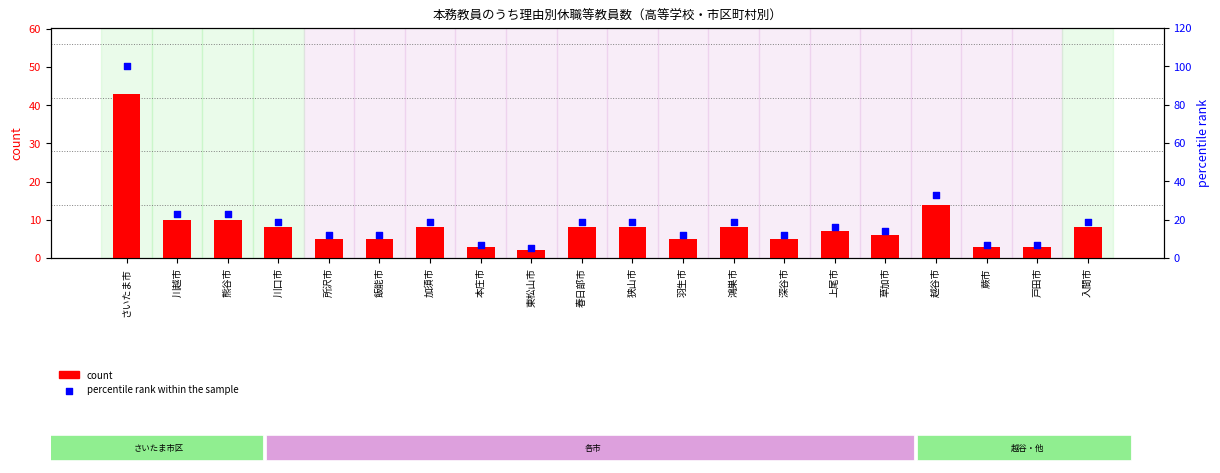

Which series has the largest Y range (max minus min)?

percentile rank within the sample